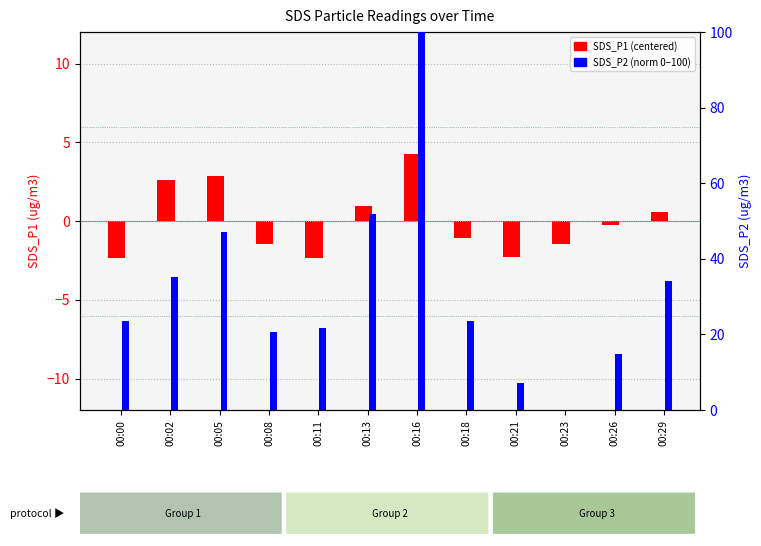

What are all the series names shown in the legend?

SDS_P1 (centered), SDS_P2 (norm 0-100)